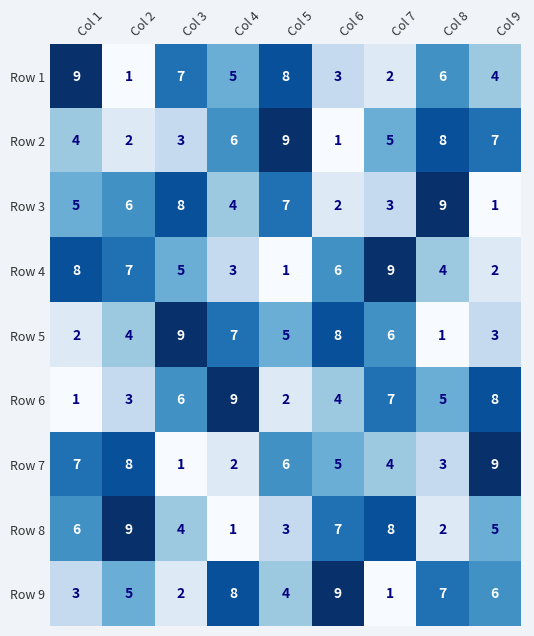

What is the difference between the maximum and second lowest values in the Row 1 series?

7